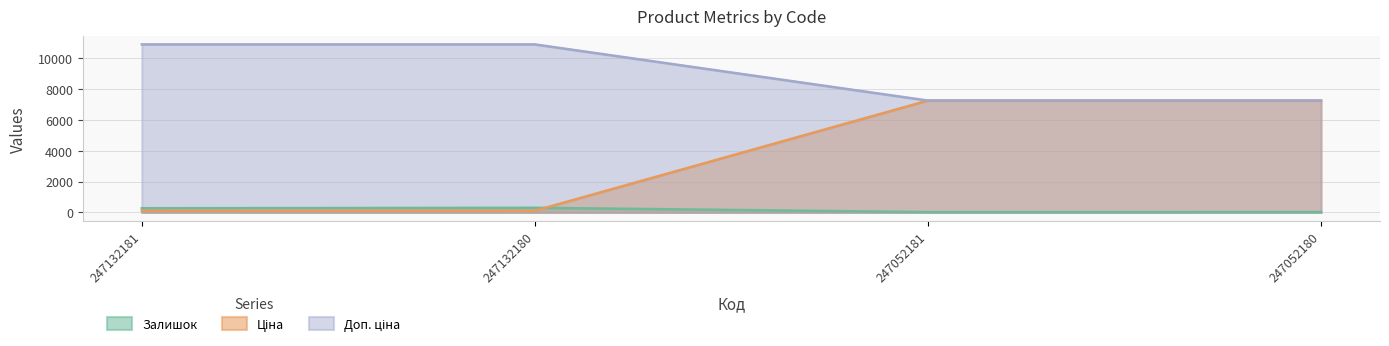

What is the highest value of the Залишок series?

300.0